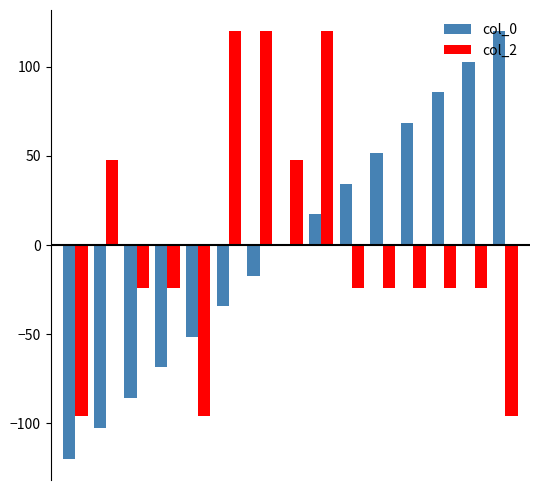

What is the greatest value displayed?

120.0